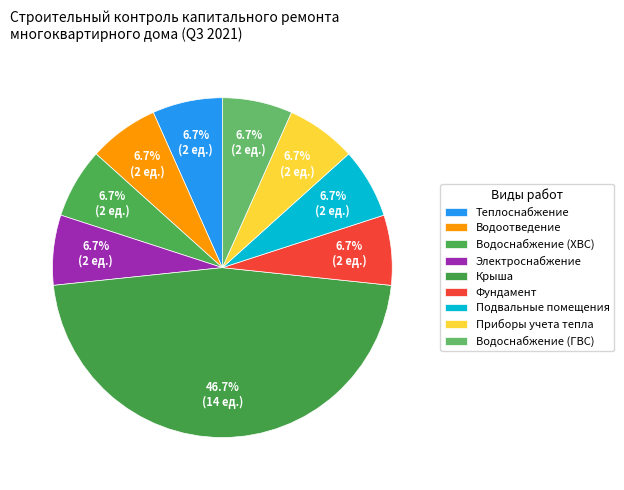

How many slices are in this pie chart?

9